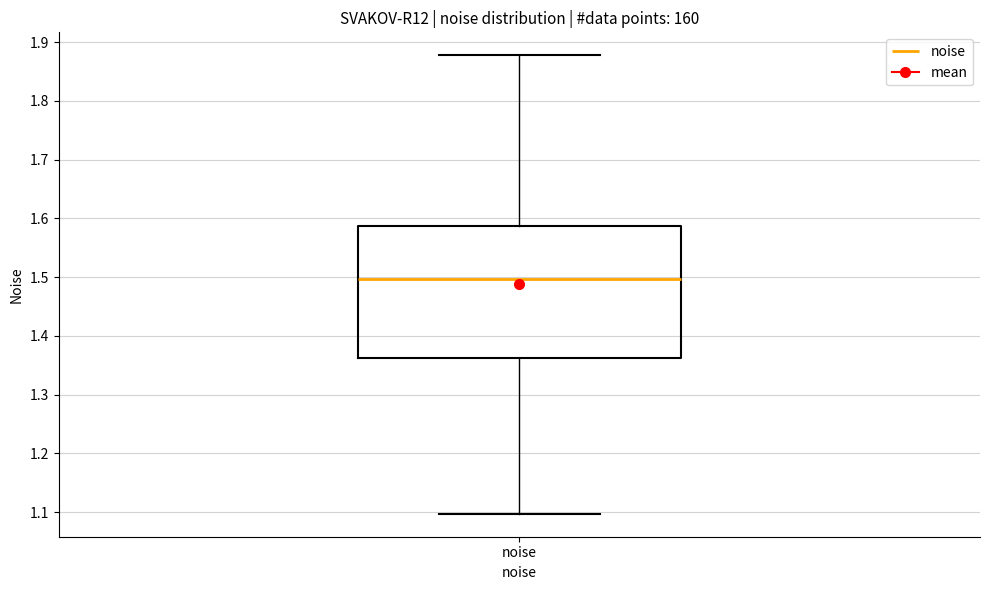

Read this box plot against the y-axis: the position of the median line, the range covered by the box, and the ends of both whiskers. The values are not printed on the chart, so give them approximately, as read against the axis.

median 1.50, box 1.36 to 1.59, whiskers 1.10 to 1.88